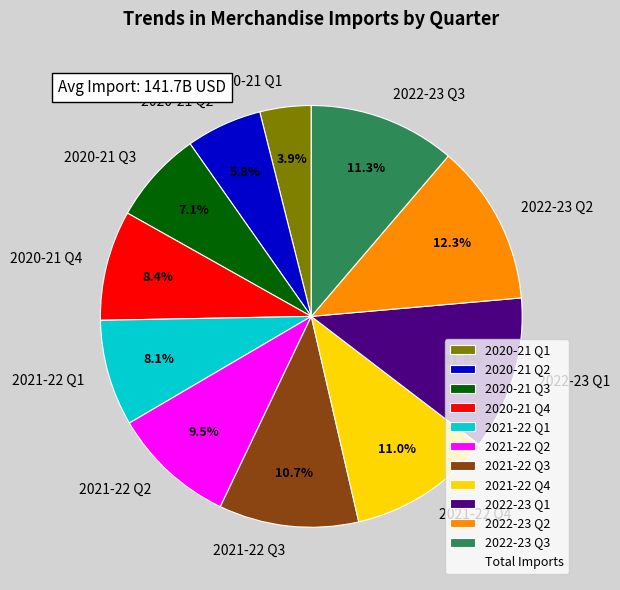

The 2022-23 Q3 slice represents 11% of the pie. True or false?

True